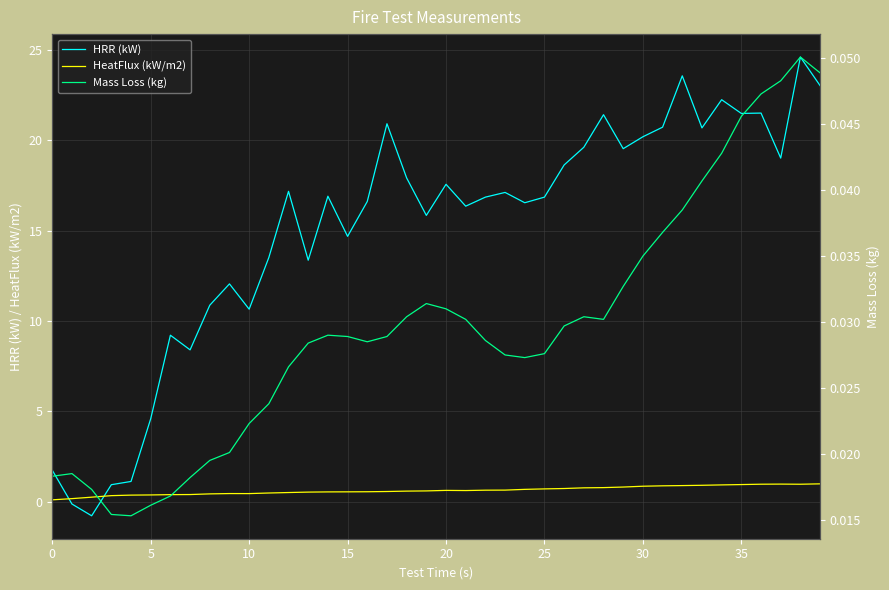

What is the sum of the HeatFlux (kW/m2) values at 9 and 10?

0.9